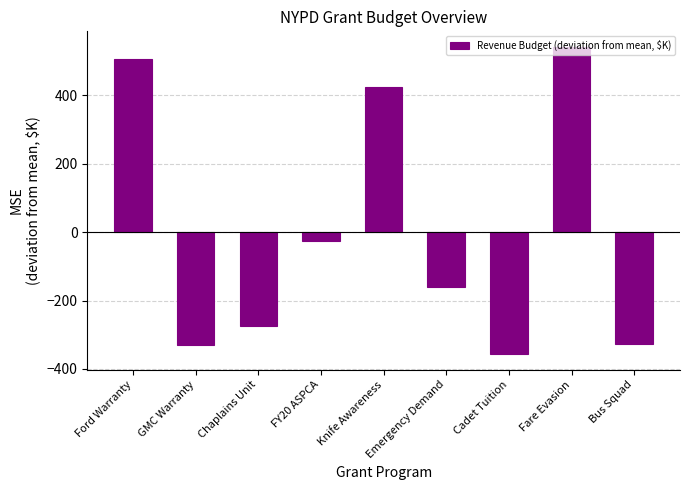

What is the difference between the second highest and second lowest values?

837.6